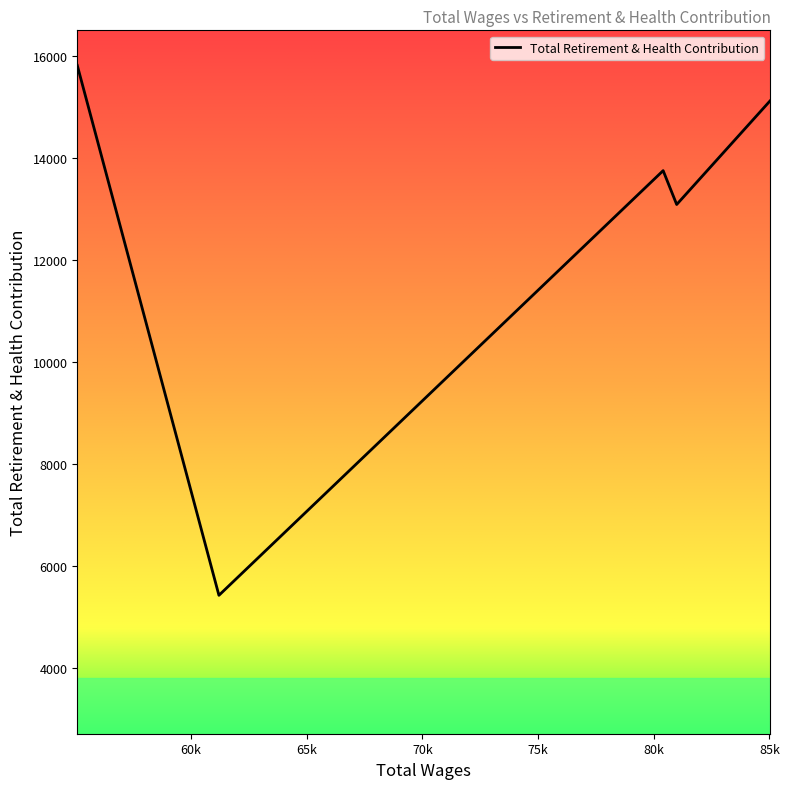

What is the sum of all values?

63203.8